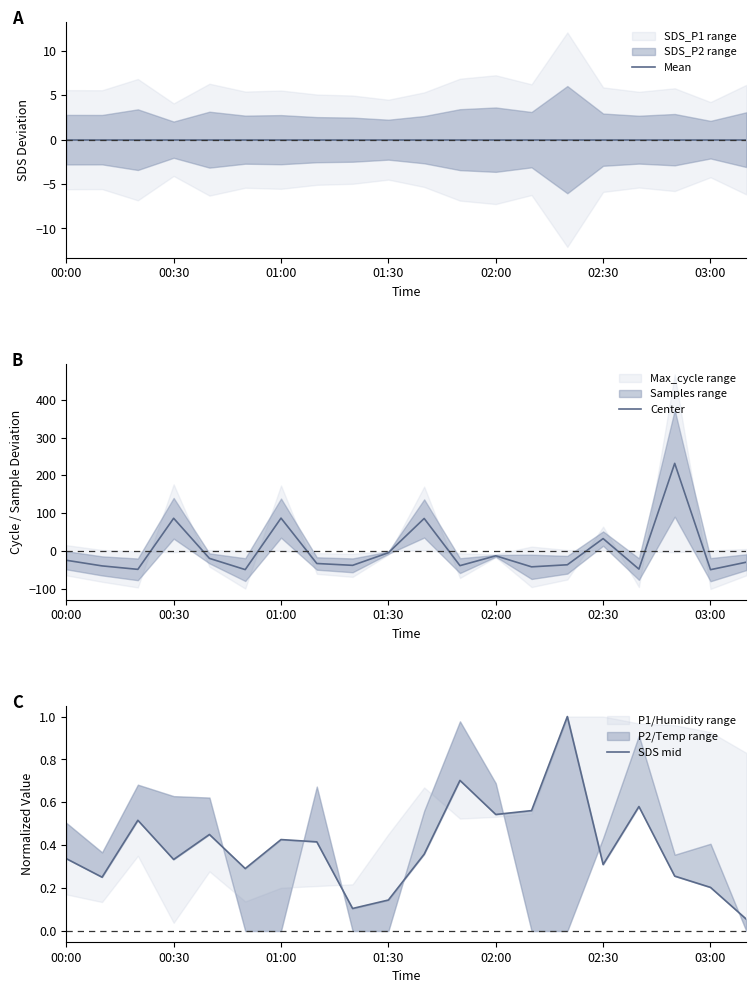

What is the lowest value of the Center series?

-50.0